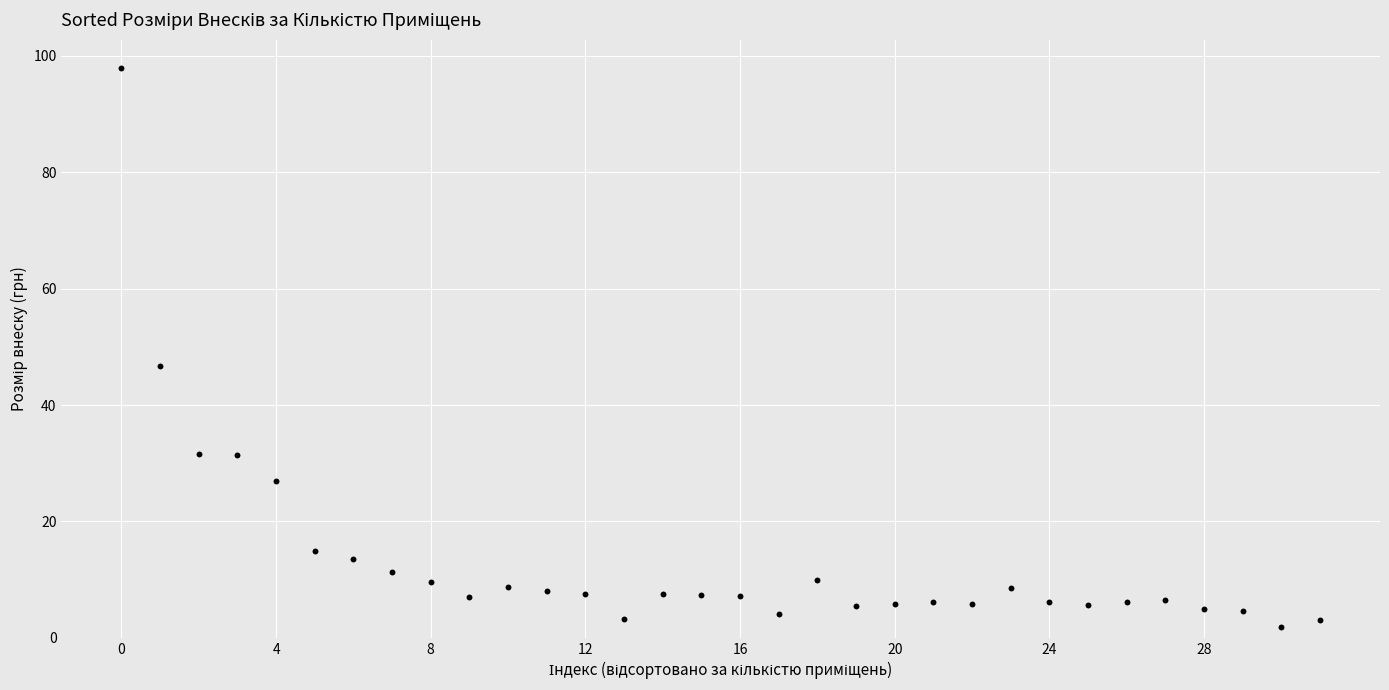

What is the range of Y values (max minus min)?

96.1